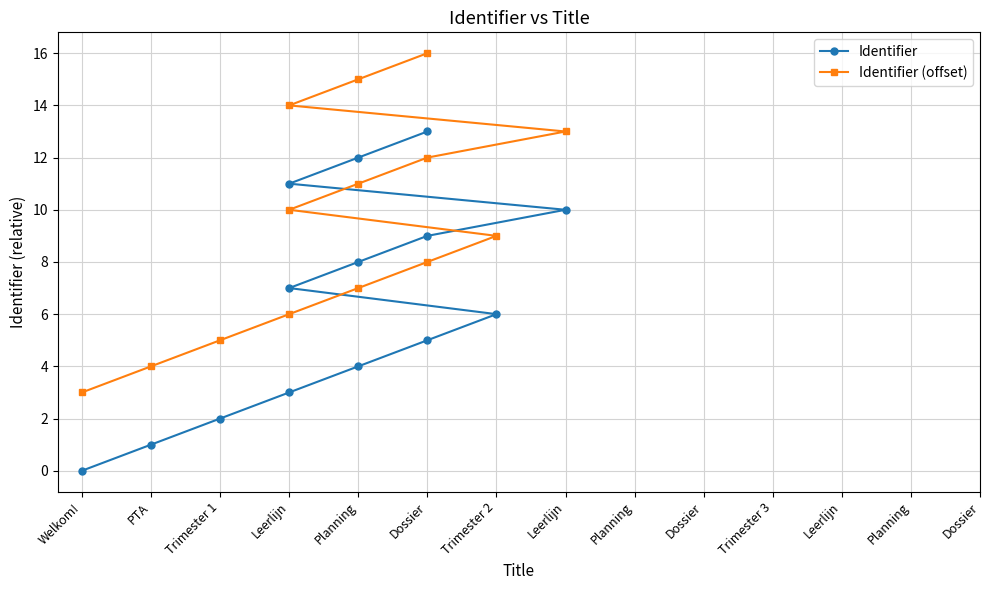

True or false: Identifier and Identifier (offset) cross at least once.

False